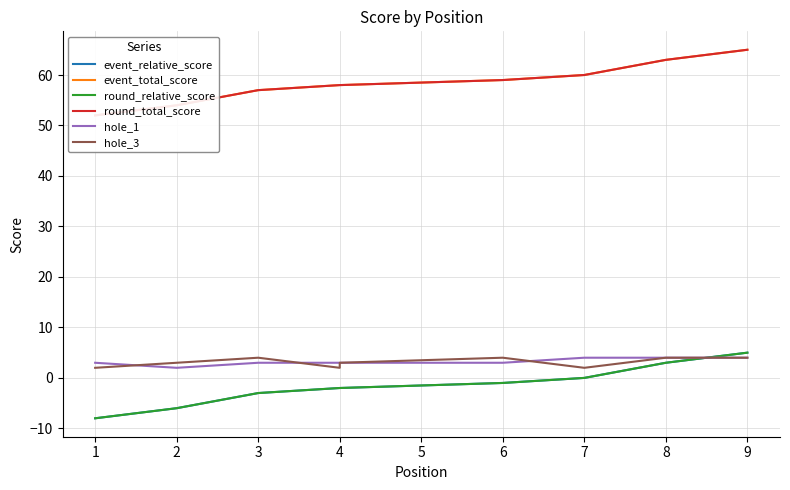

What is the value of the hole_3 point at the 7th from the left?

2